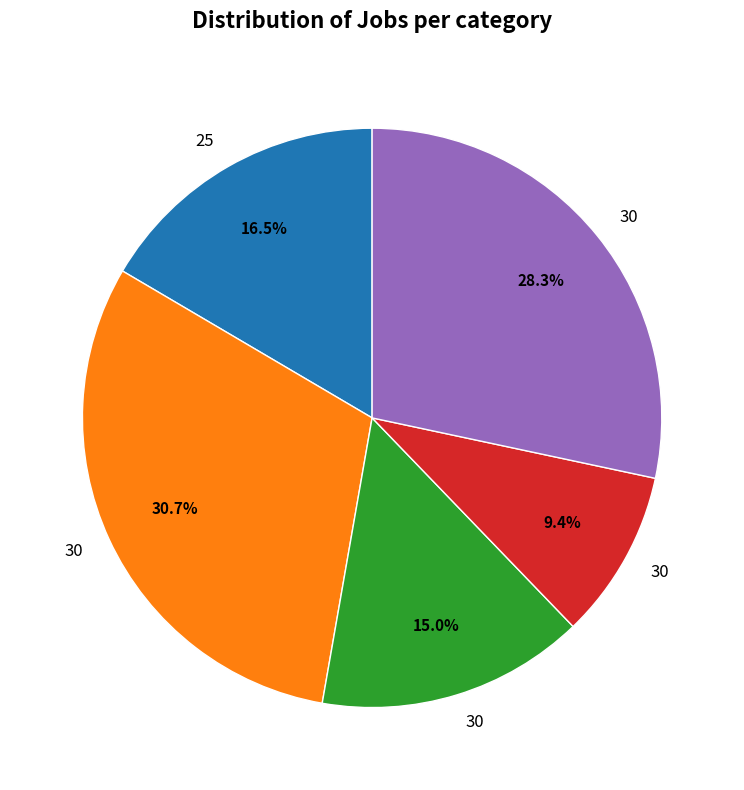

Is there a majority slice in this chart?

No